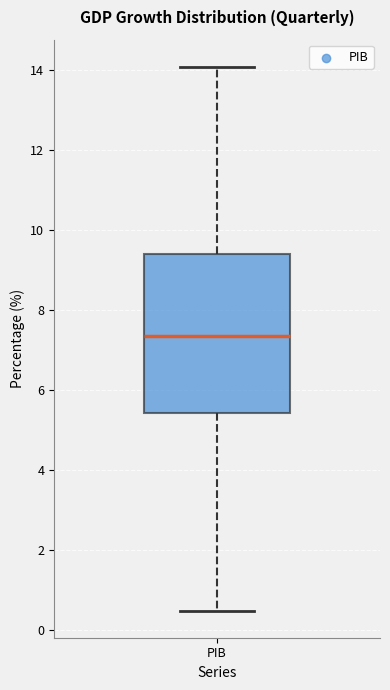

Transcribe this box plot: give where the median line is, the range the box spans, and where the two whiskers end, as read against the y-axis. The values are not printed on the chart, so give them approximately, as read against the axis.

median 7.4, box 5.4 to 9.4, whiskers 0.4 to 14.0